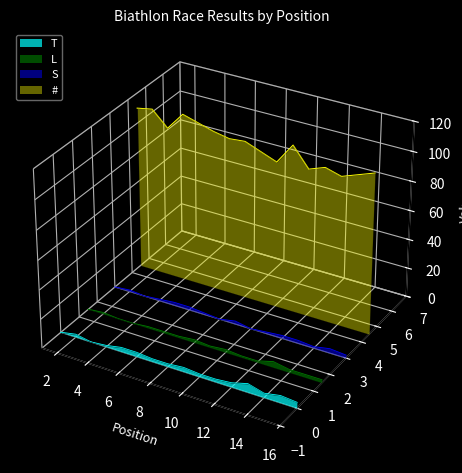

Between 8 and 10, which is larger?

8